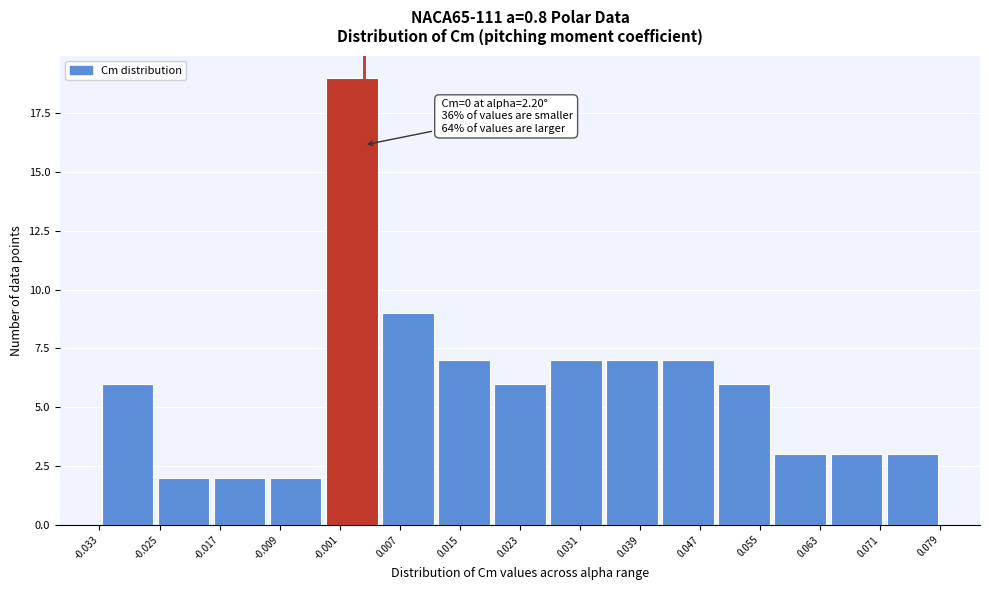

Which range on the x-axis has the tallest bar?

-0.003 to 0.004